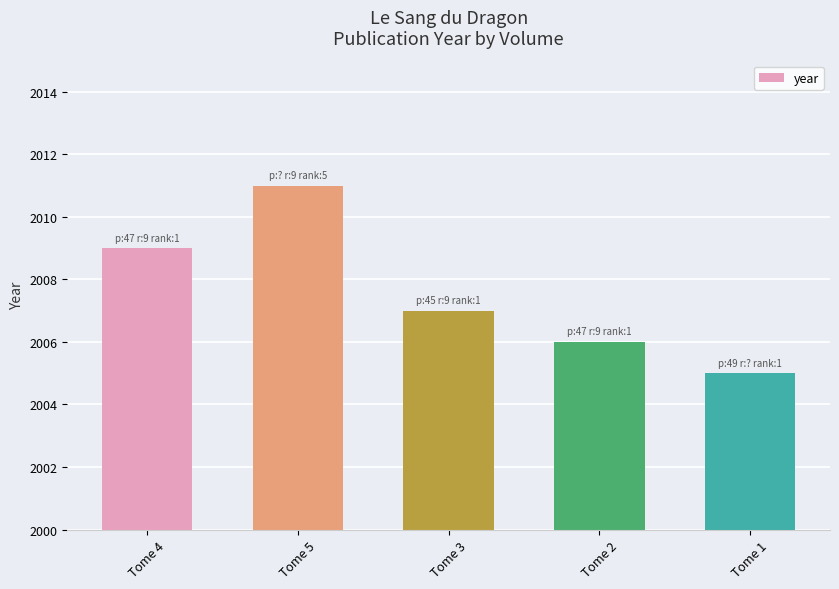

Which has a higher value, Tome 3 or Tome 5?

Tome 5